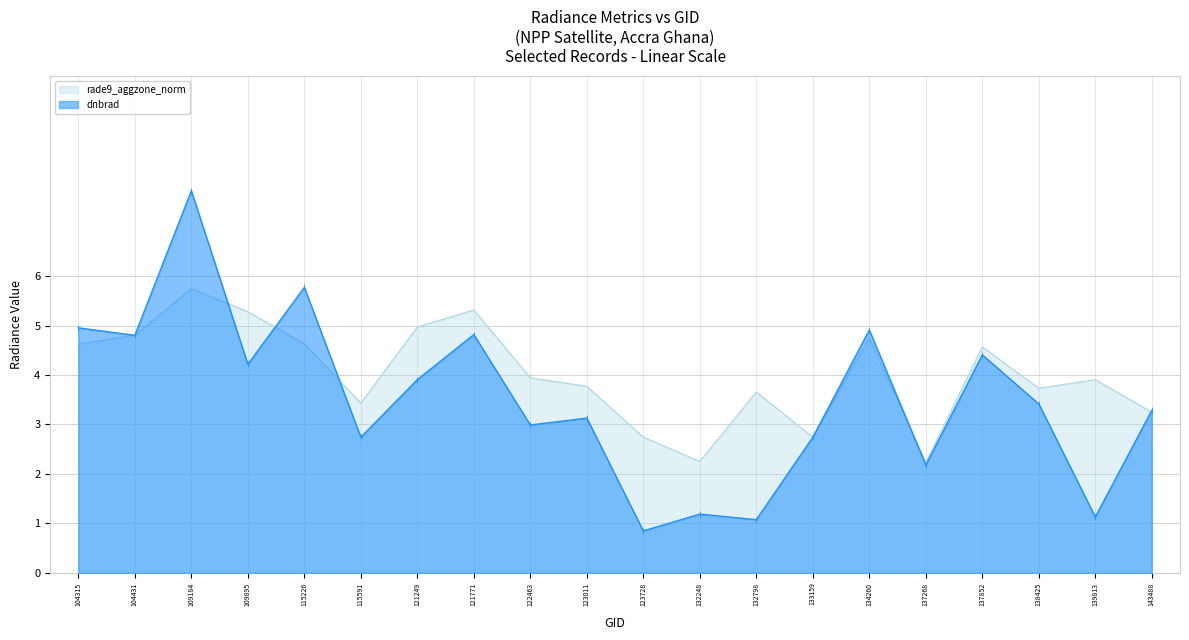

Reading left to right, transcribe all the data shown in this chart.

dnbrad: 5.0	4.8	7.7	4.2	5.8	2.7	3.9	4.8	3.0	3.1	0.8	1.2	1.1	2.7	4.9	2.2	4.4	3.4	1.1	3.3
rade9_aggzone_norm: 4.6	4.8	5.7	5.3	4.6	3.4	5.0	5.3	3.9	3.8	2.7	2.3	3.7	2.7	4.7	2.2	4.6	3.7	3.9	3.2